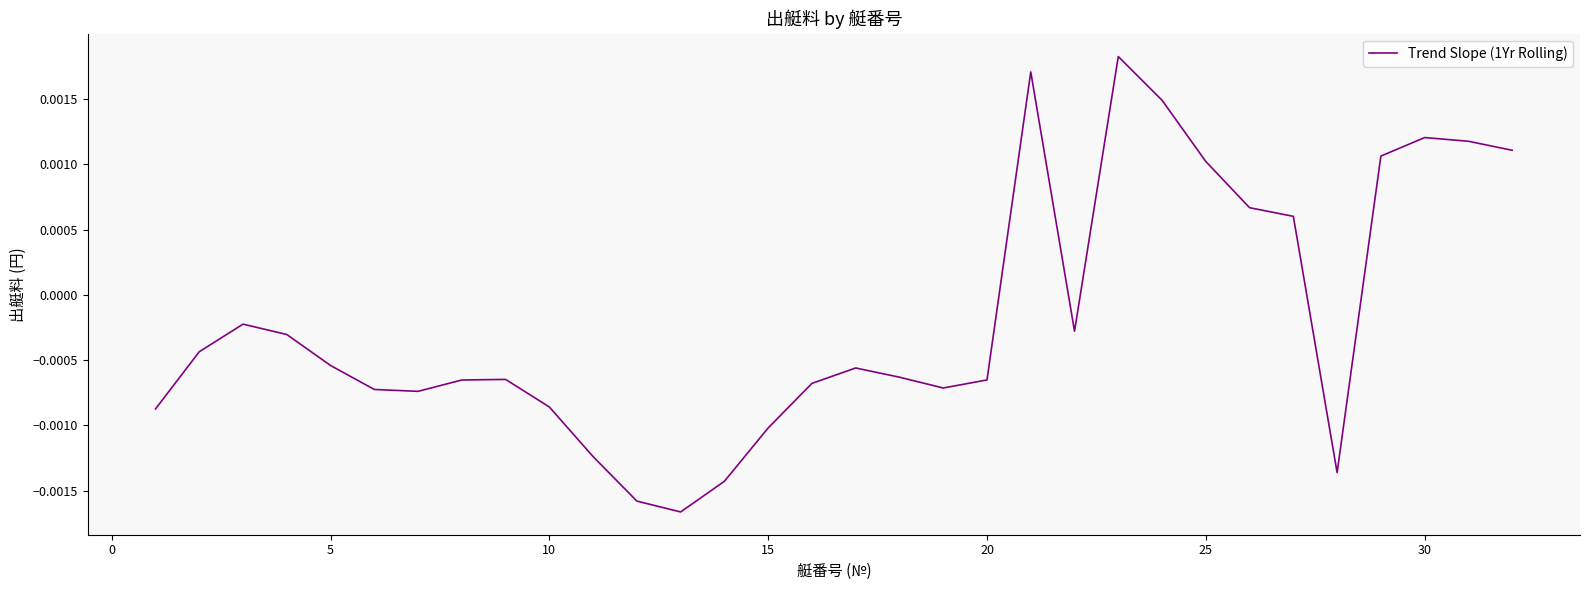

How many interior local valleys (lower than both neighbors) does the data have?

5